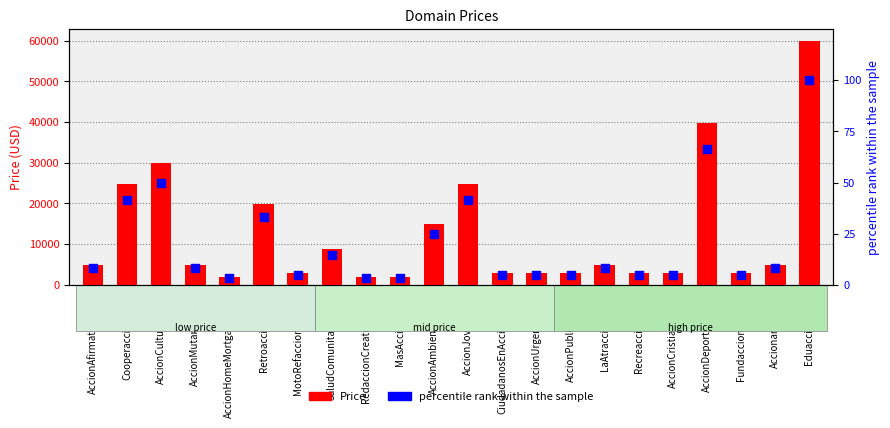

What are all the series names shown in the legend?

Price, percentile rank within the sample